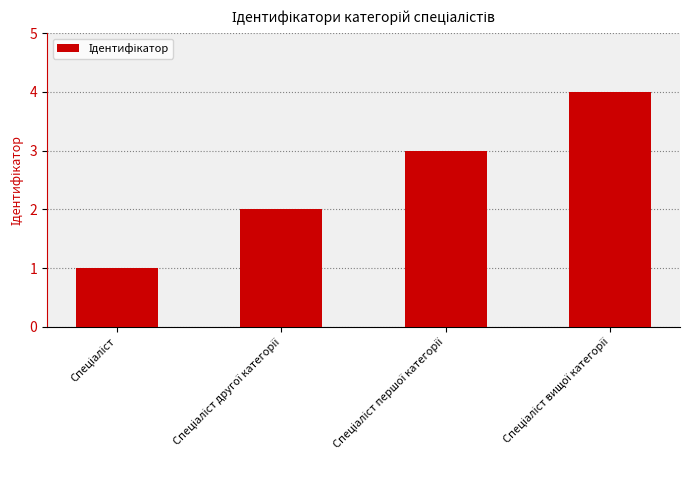

What is the average value?

2